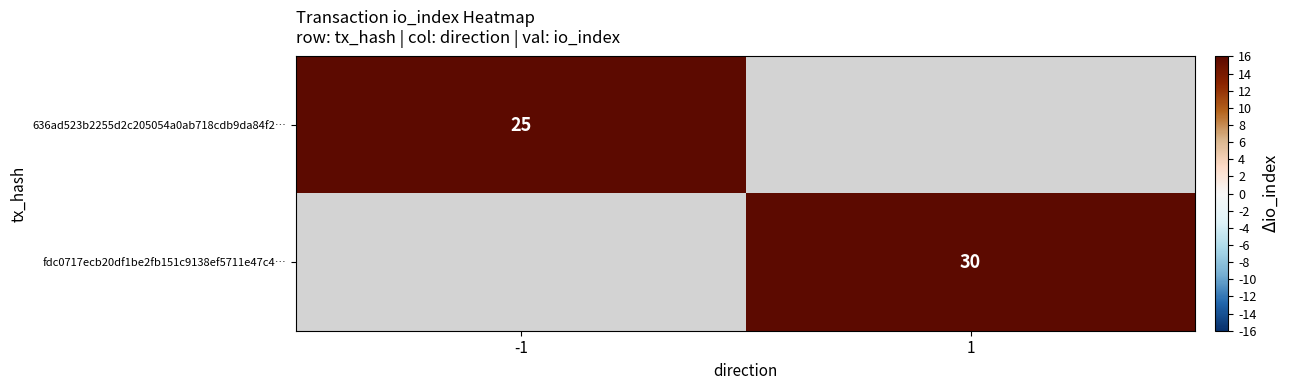

True or false: fdc0717ecb20df1be2fb151c9138ef5711e47c4… has a value of 46 at 1.

False